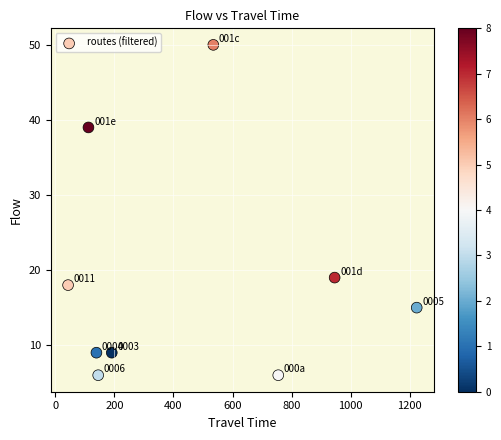

What is the average X value?

454